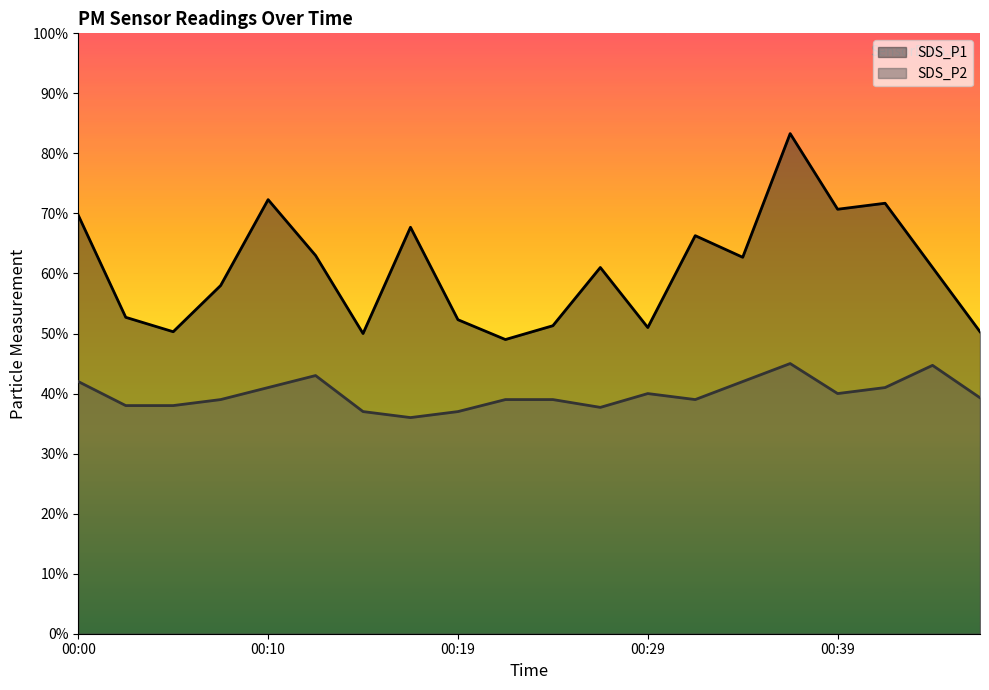

At which label does SDS_P2 reach its peak?

00:36